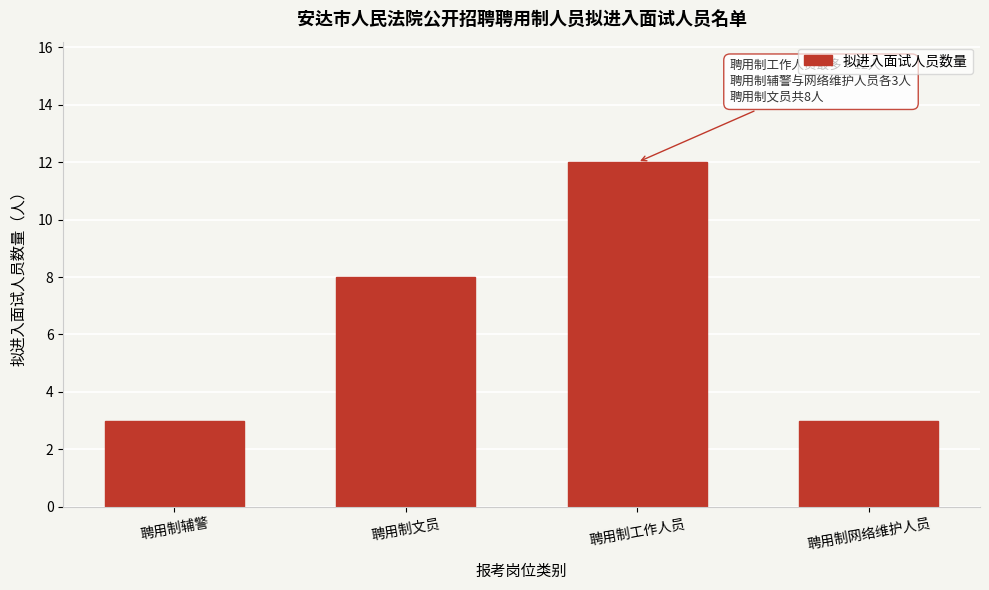

Reading left to right, transcribe all the data shown in this chart.

聘用制辅警=3	聘用制文员=8	聘用制工作人员=12	聘用制网络维护人员=3